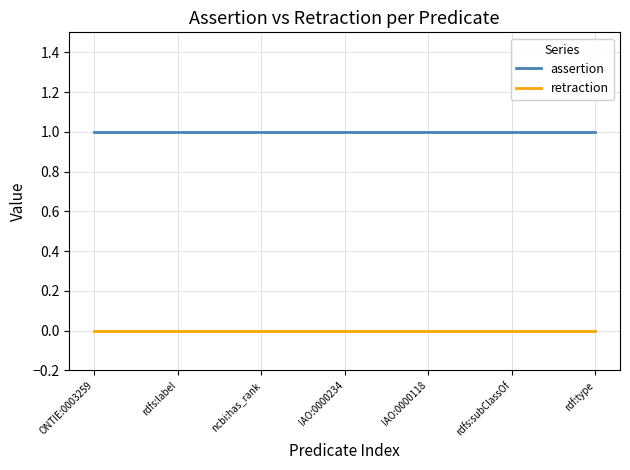

Which series has the largest total across all categories?

assertion